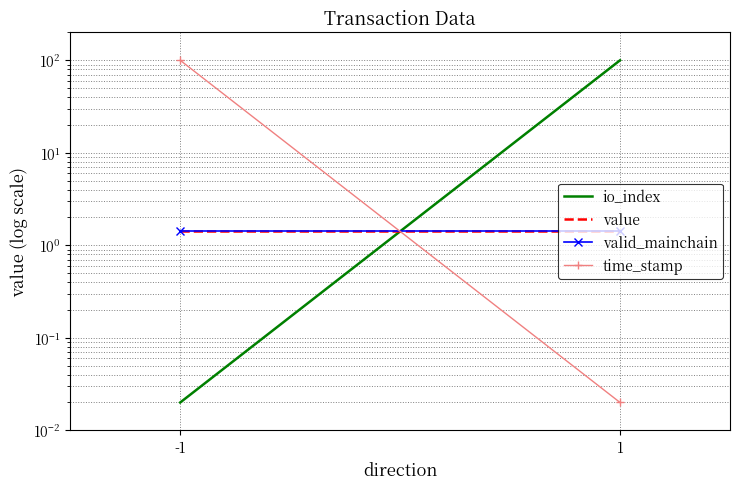

At which category is the sum across all series the highest?

-1